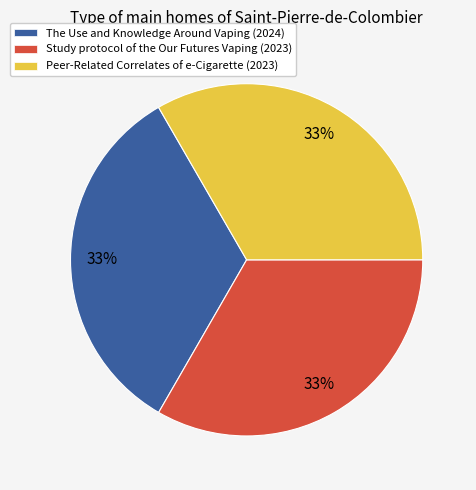

True or false: Study protocol of the Our Futures Vaping accounts for 33% of the total.

True